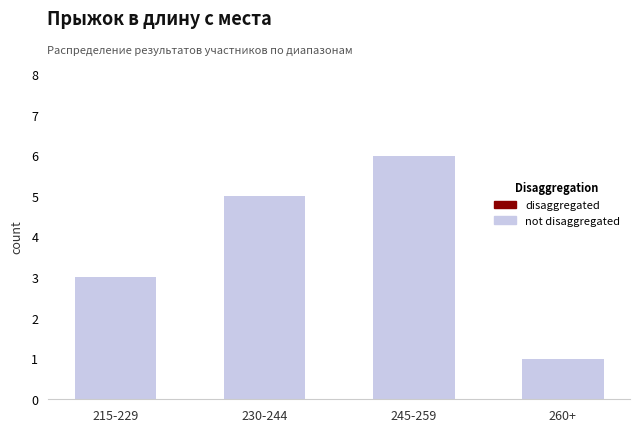

Is it true that the value at 260+ is 1?

True